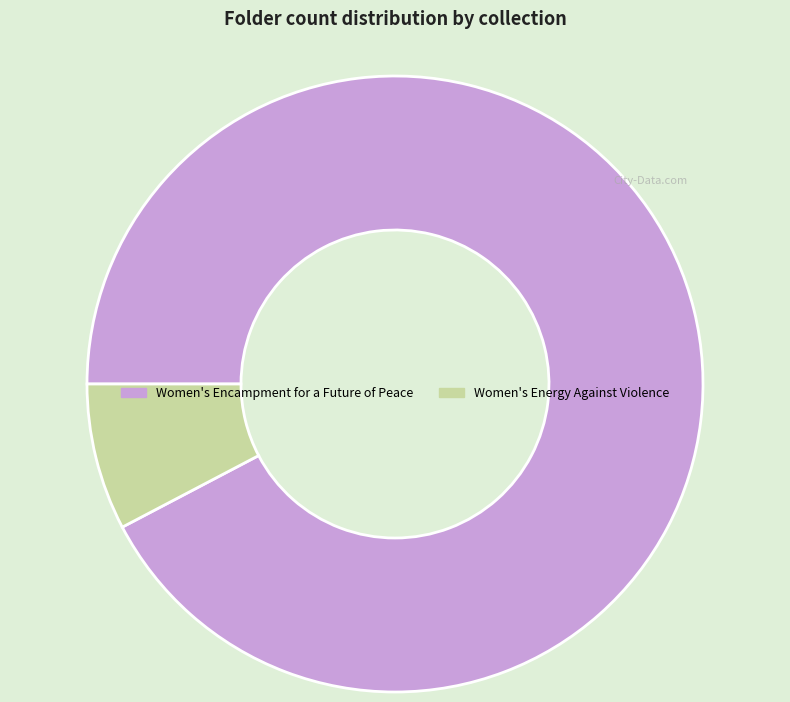

What is the ratio of the value at Women's Encampment for a Future of Peace to the value at Women's Energy Against Violence?

12.0